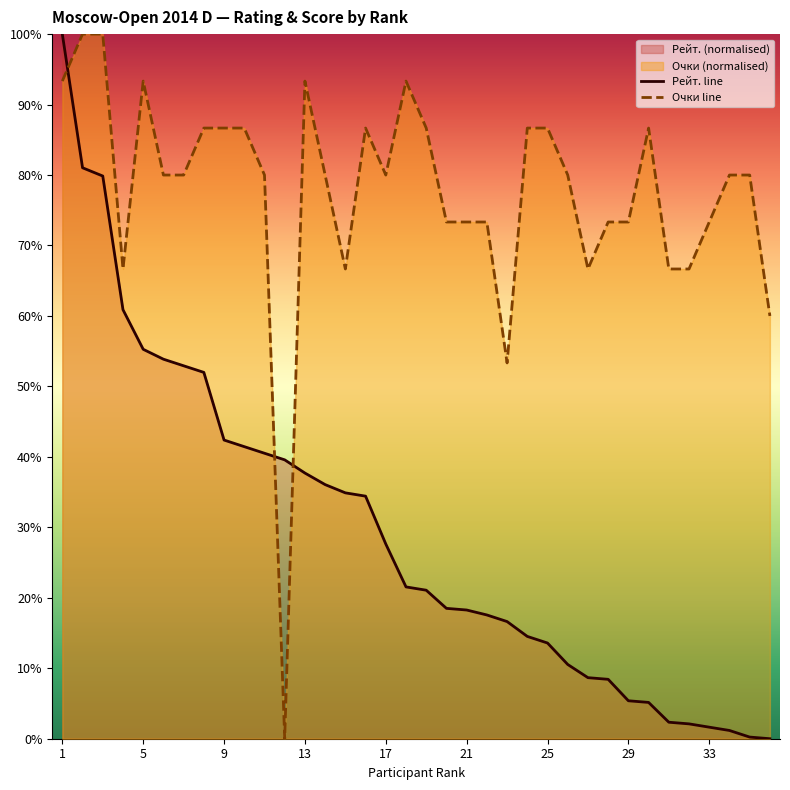

Is it true that Рейт. line equals 39.6 at 11?

True